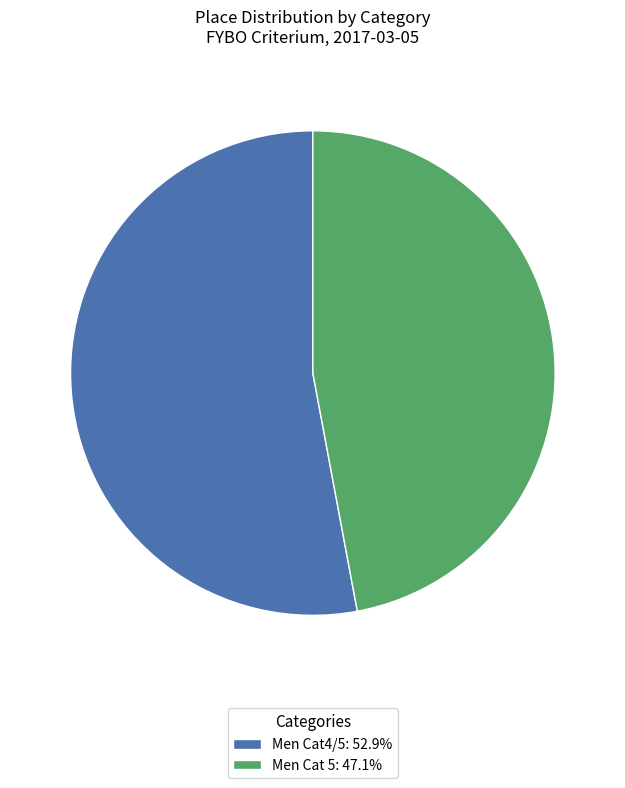

How many segments does this pie chart have?

2